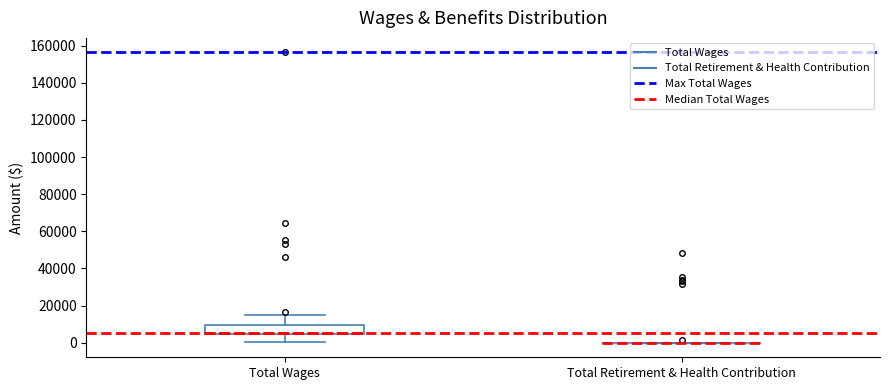

Where does the upper whisker of the box for Total Wages end on the y-axis? The values are not printed on the chart, so give them approximately, as read against the axis.

14000